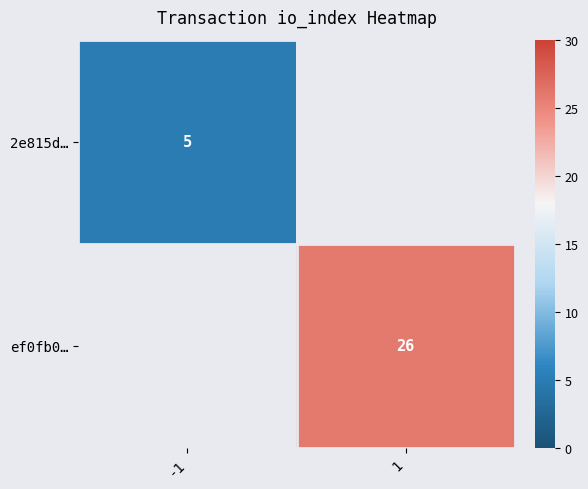

The value of 2e815d… at -1 is 8.0. True or false?

False